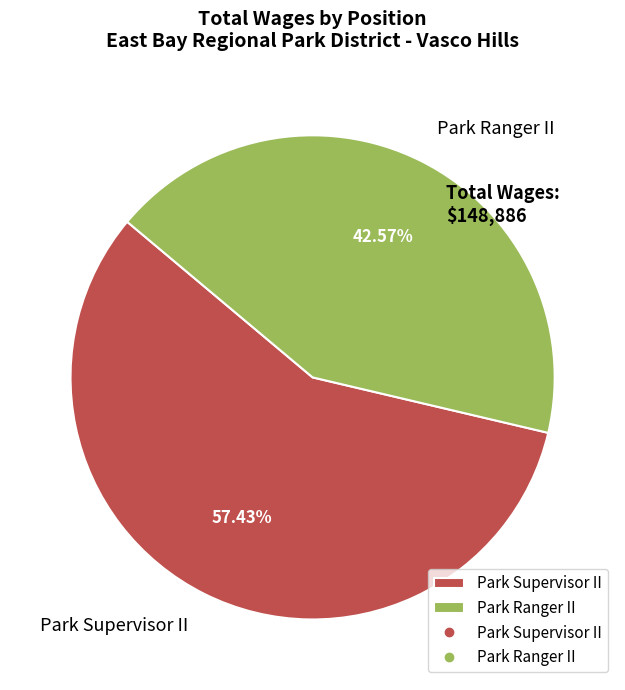

Count the number of slices in the pie.

2